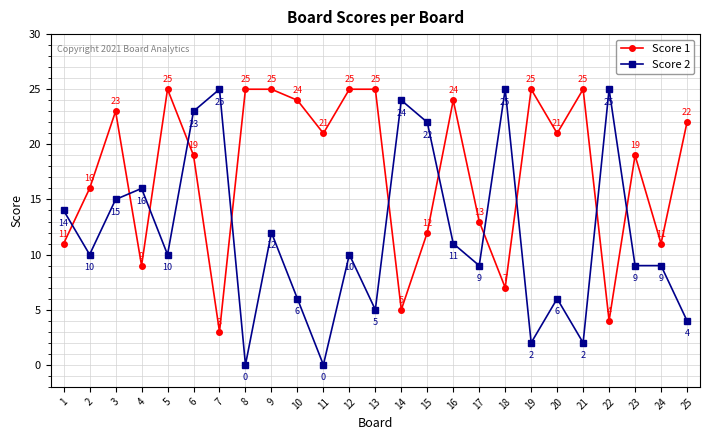

Is it true that Score 2 equals 22 at 15?

True